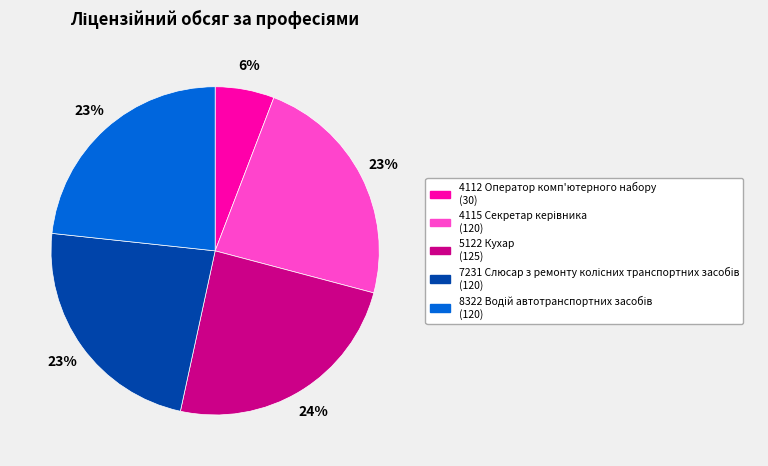

To the nearest percent, what percentage of the pie is 4112 Оператор комп'ютерного набору?

6%